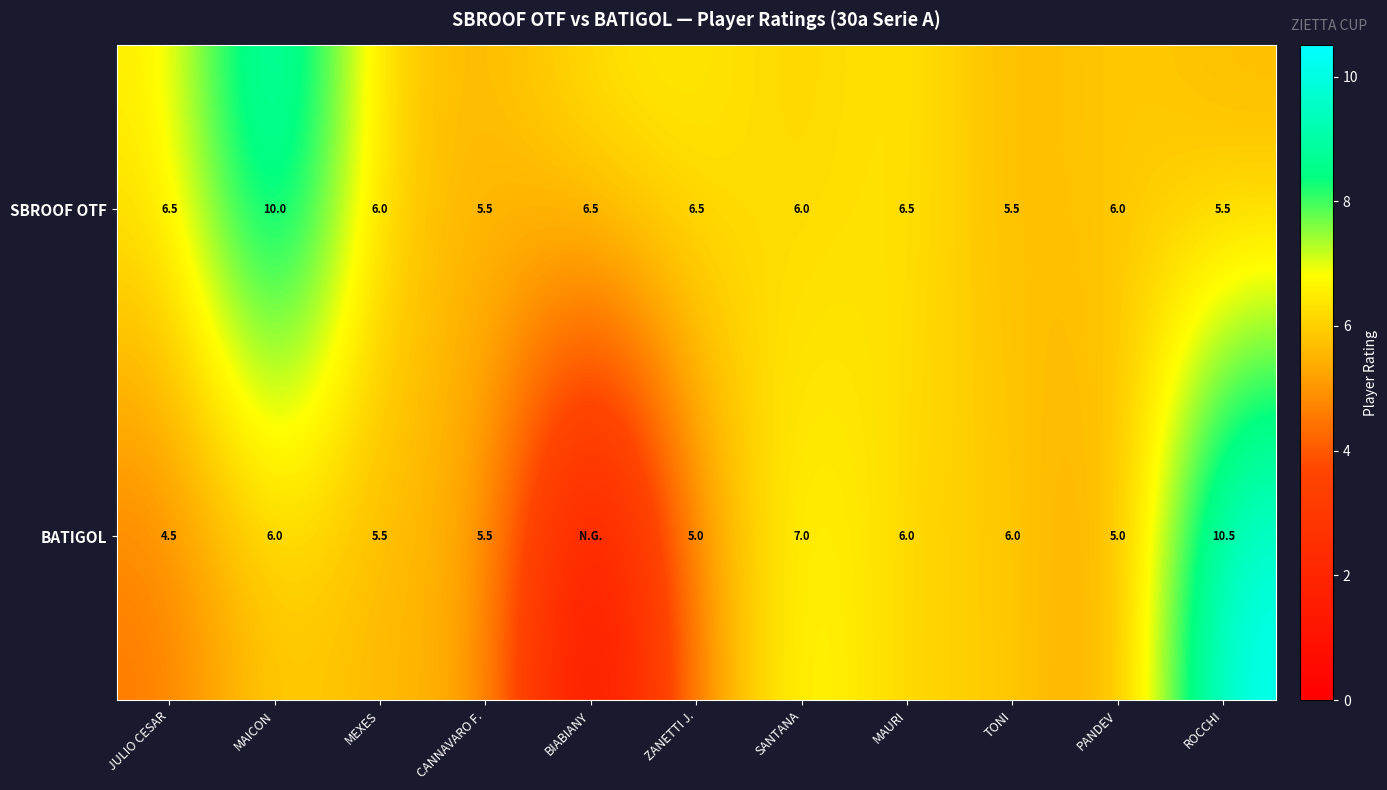

At which category is the sum across all series the highest?

MAICON